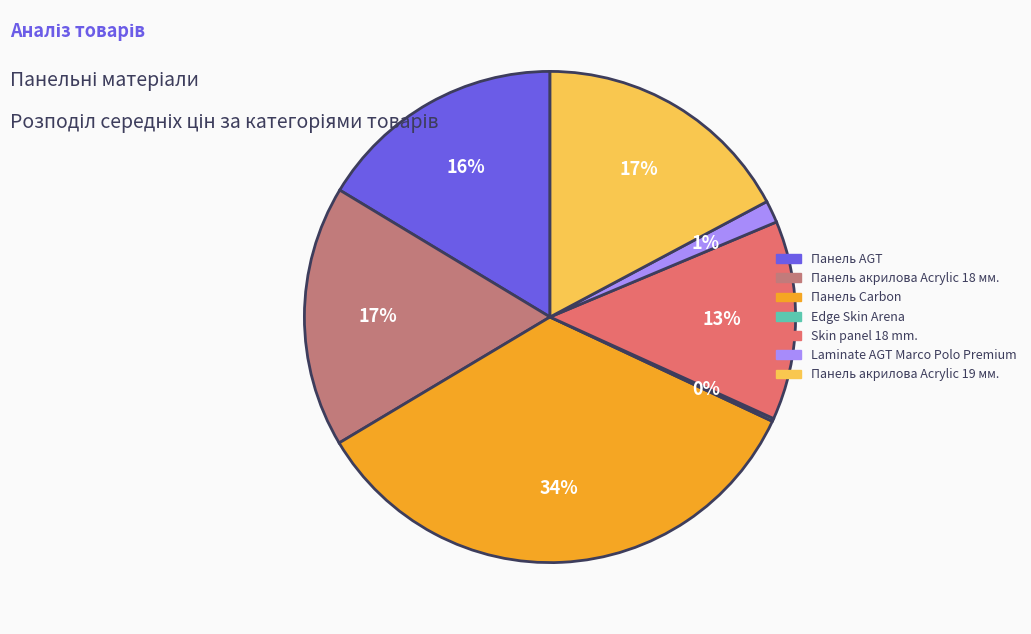

To the nearest percent, what is the average slice percentage?

14%